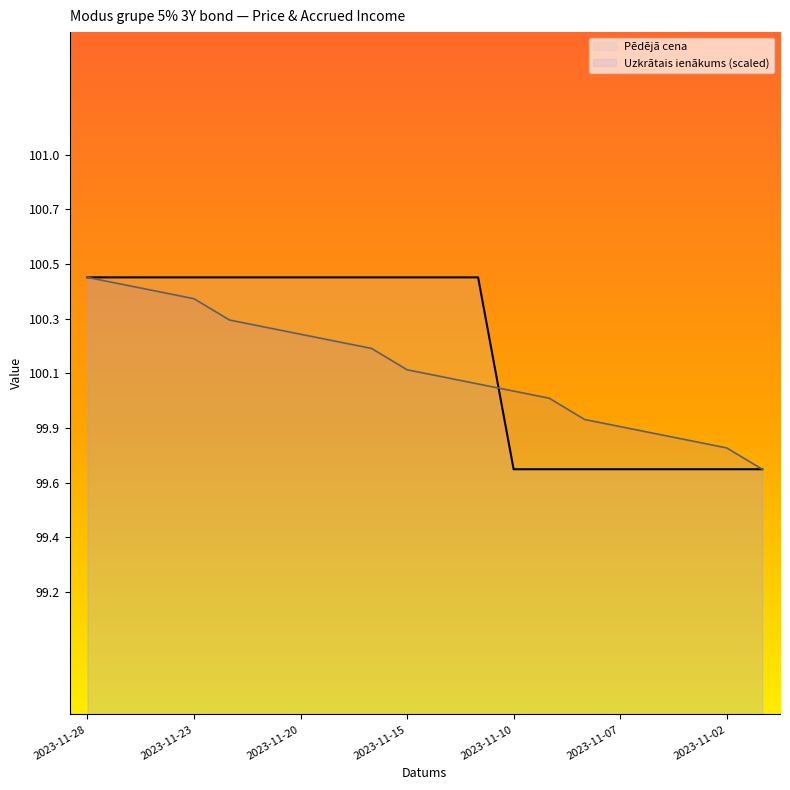

What is the sum of the Uzkrātais ienākums values at 2023-11-01 and 2023-11-02?

199.5